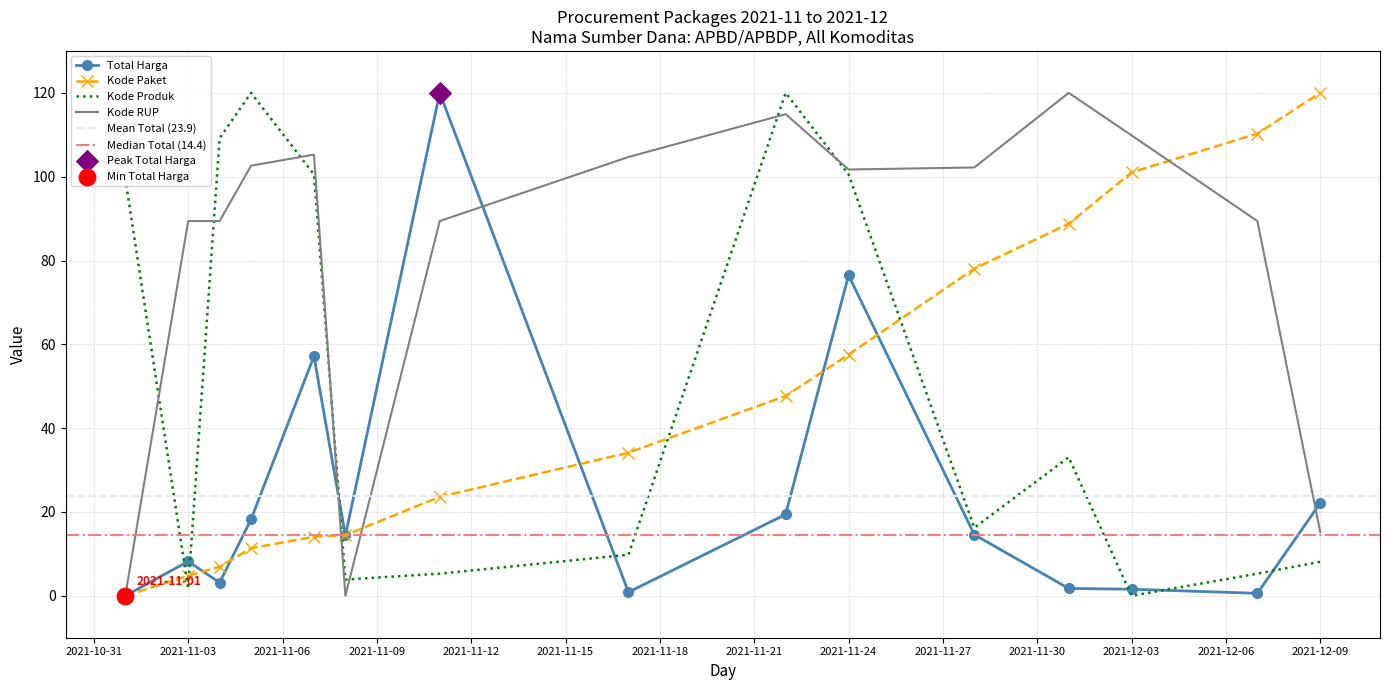

Is the value of Kode RUP at 2021-11-04 greater than the value of Kode Paket at 2021-11-05?

Yes